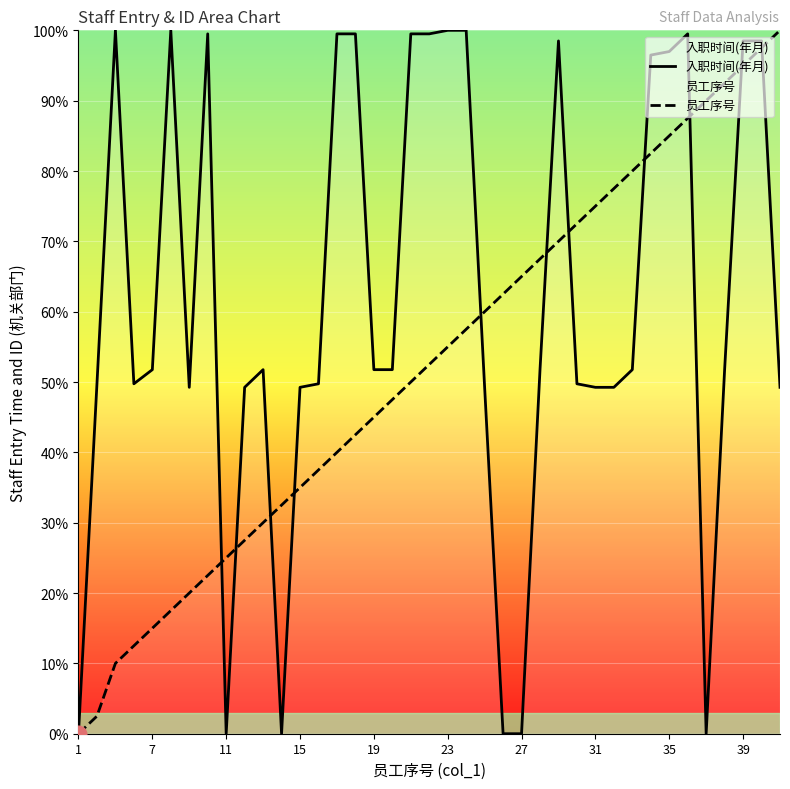

What are all the series names shown in the legend?

入职时间(年月), 员工序号